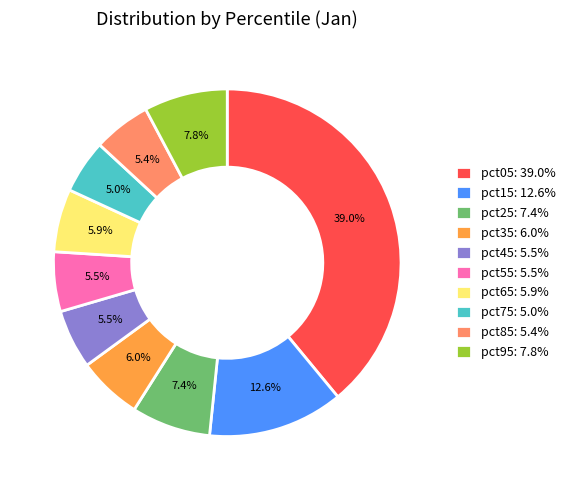

Which has a higher value, pct95: 7.8% or pct55: 5.5%?

pct95: 7.8%